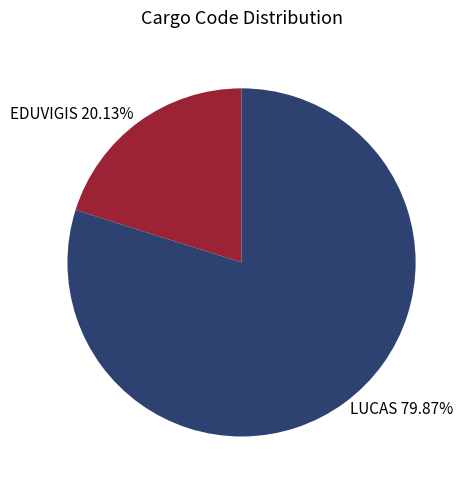

Is there a majority slice in this chart?

Yes